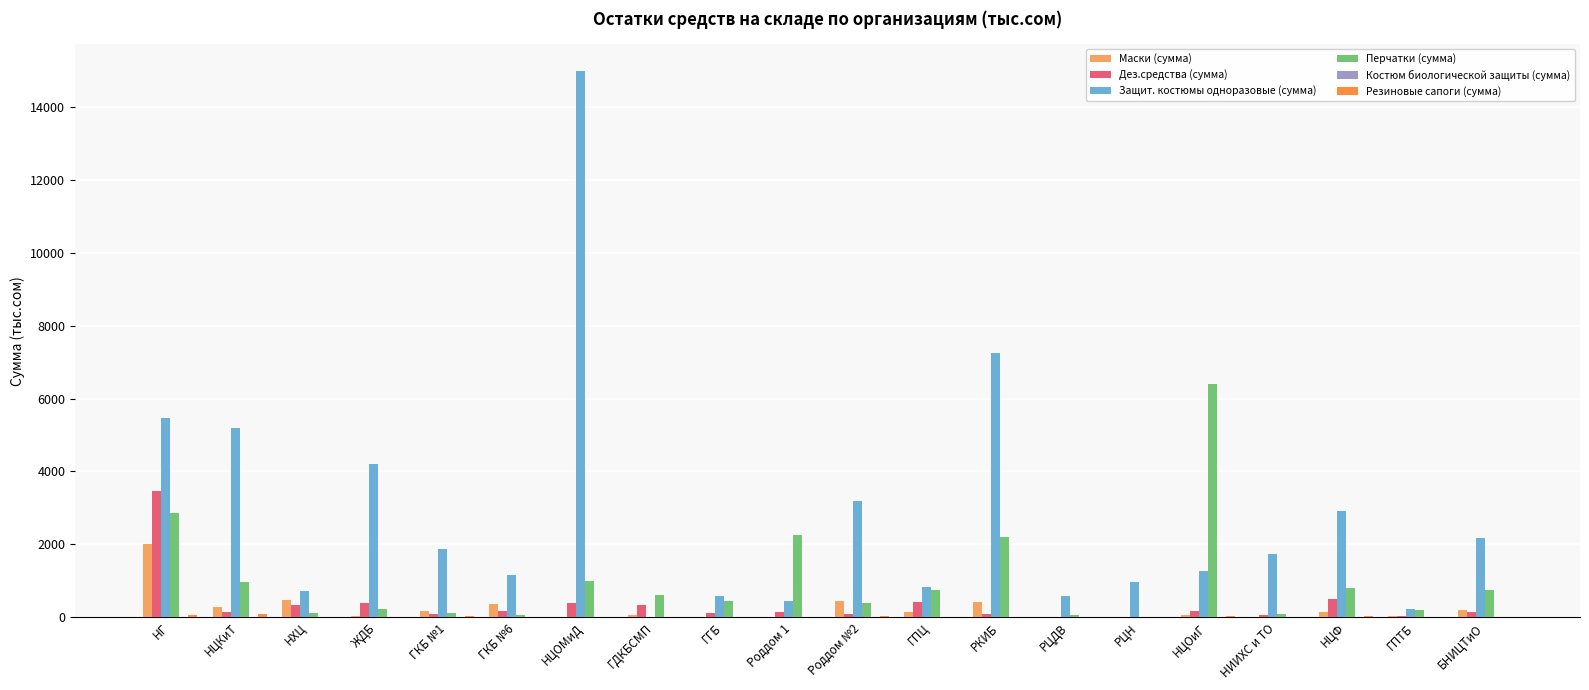

What is the maximum value for Защит. костюмы одноразовые (сумма)?

14969.4